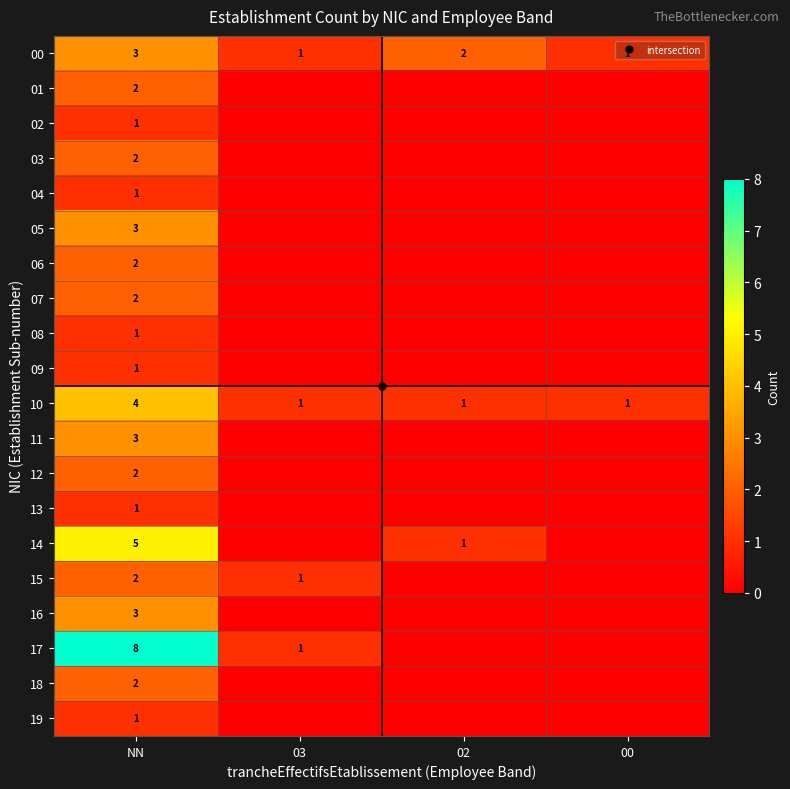

Is it true that 10 equals 1 at 00?

True